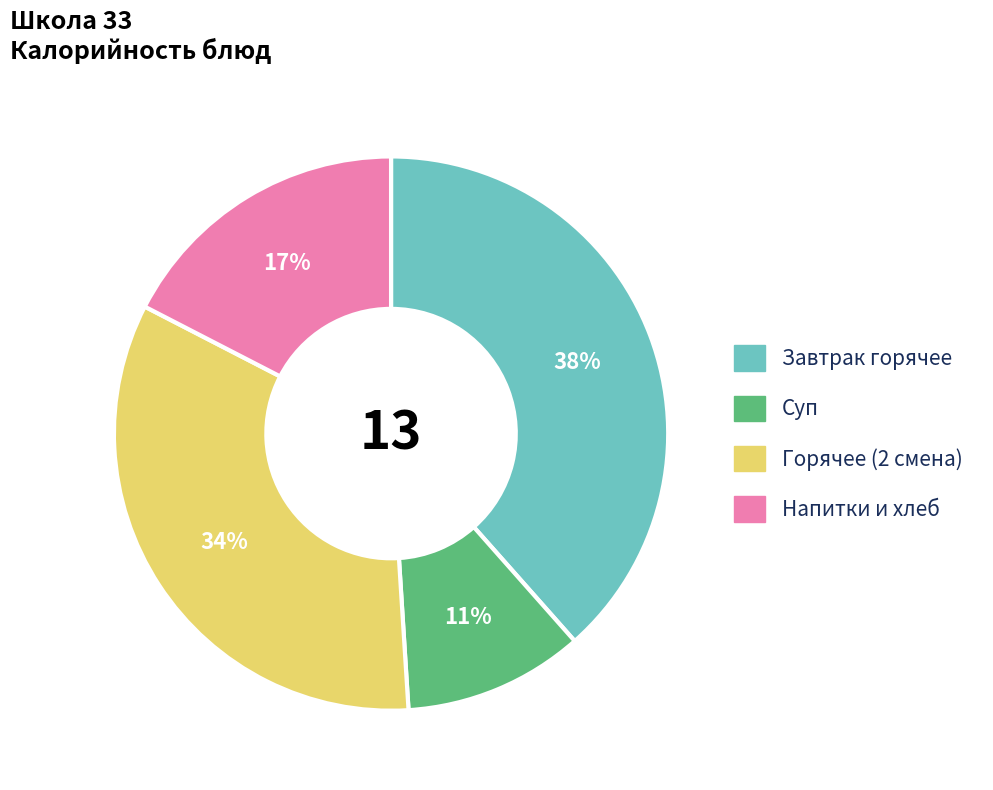

To the nearest percent, what is the average slice percentage?

25%